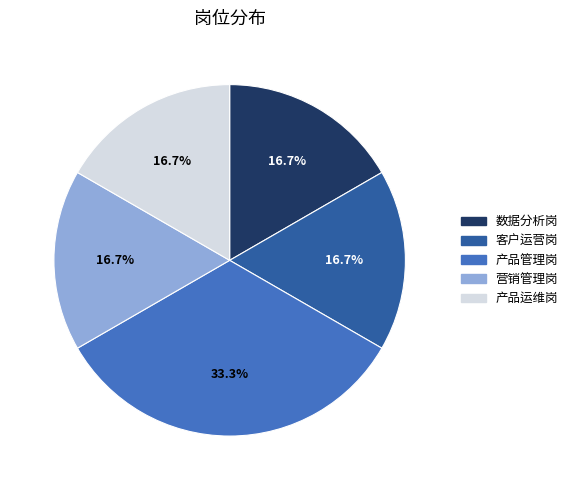

The 营销管理岗 slice represents 22% of the pie. True or false?

False